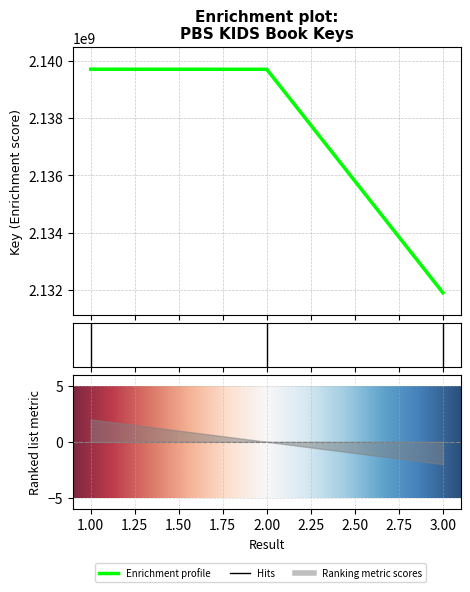

What is the ratio of the value at 1 to the value at 2?

1.0